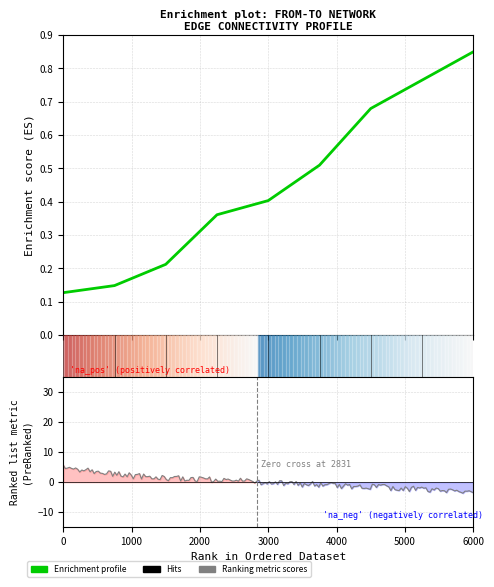

What is the difference between the maximum and minimum values?

0.7